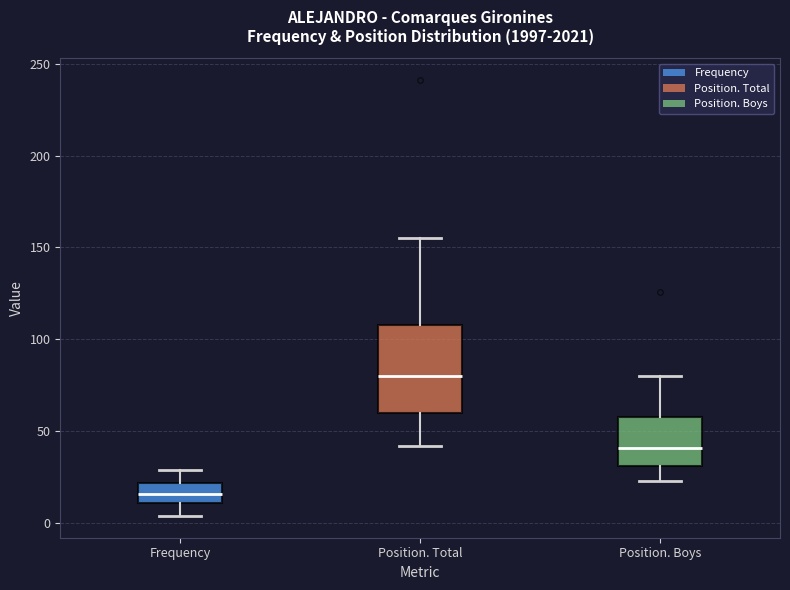

Which box has the highest median line?

Position. Total